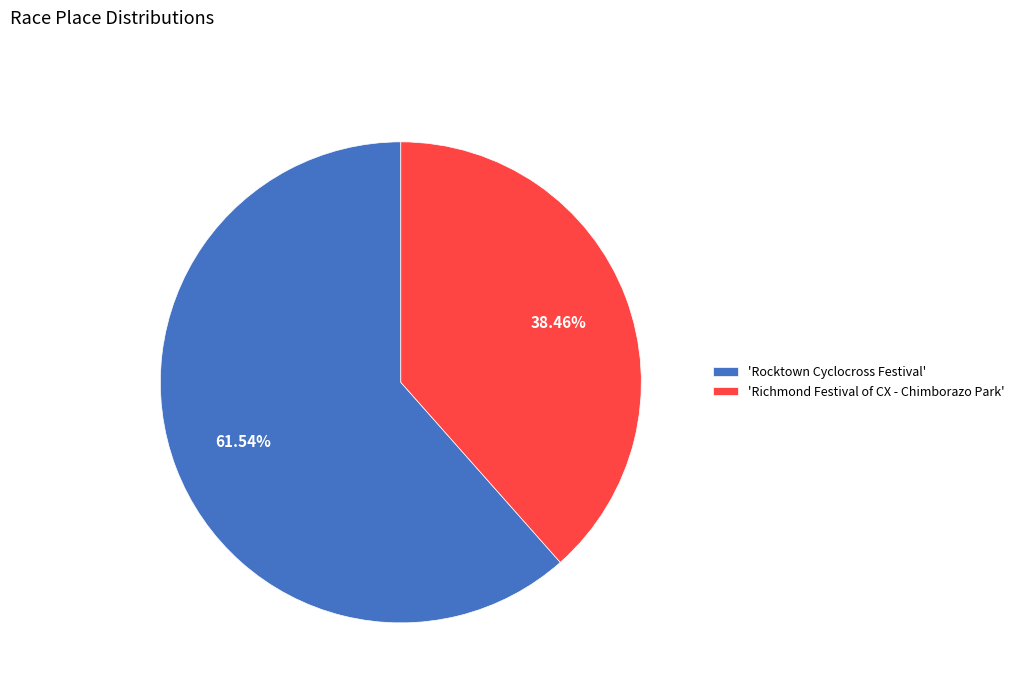

Which slice represents more than half of the pie?

'Rocktown Cyclocross Festival'